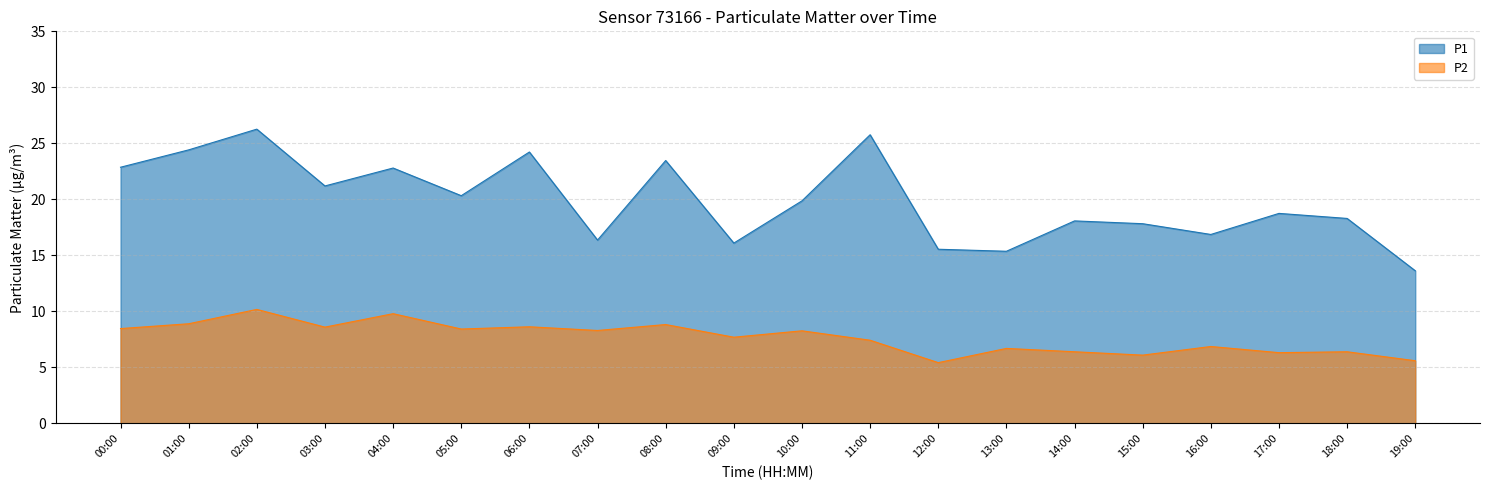

What is the value of the P1 point at the 9th from the left?

23.5